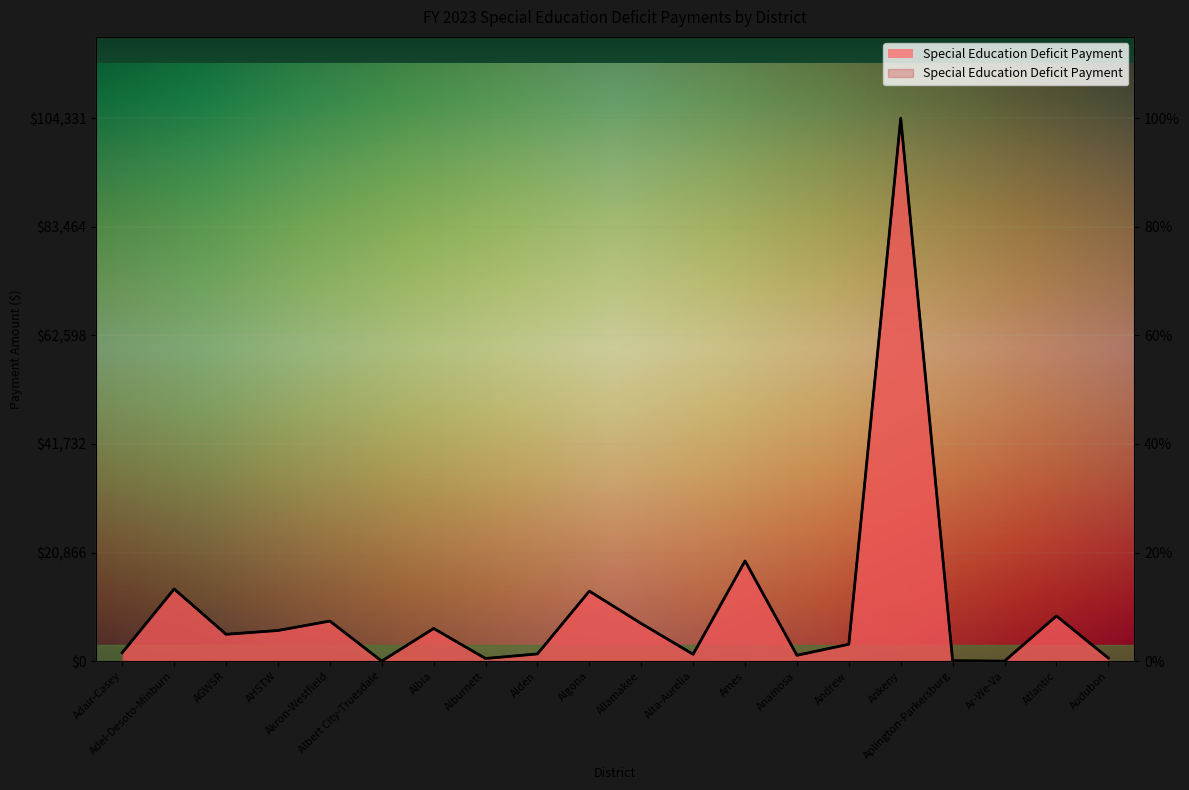

Reading left to right, extract all data points from this chart.

1614	13862	5158	5886	7703	0	6277	506	1383	13453	7229	1315	19251	1119	3243	104331	82	0	8674	584